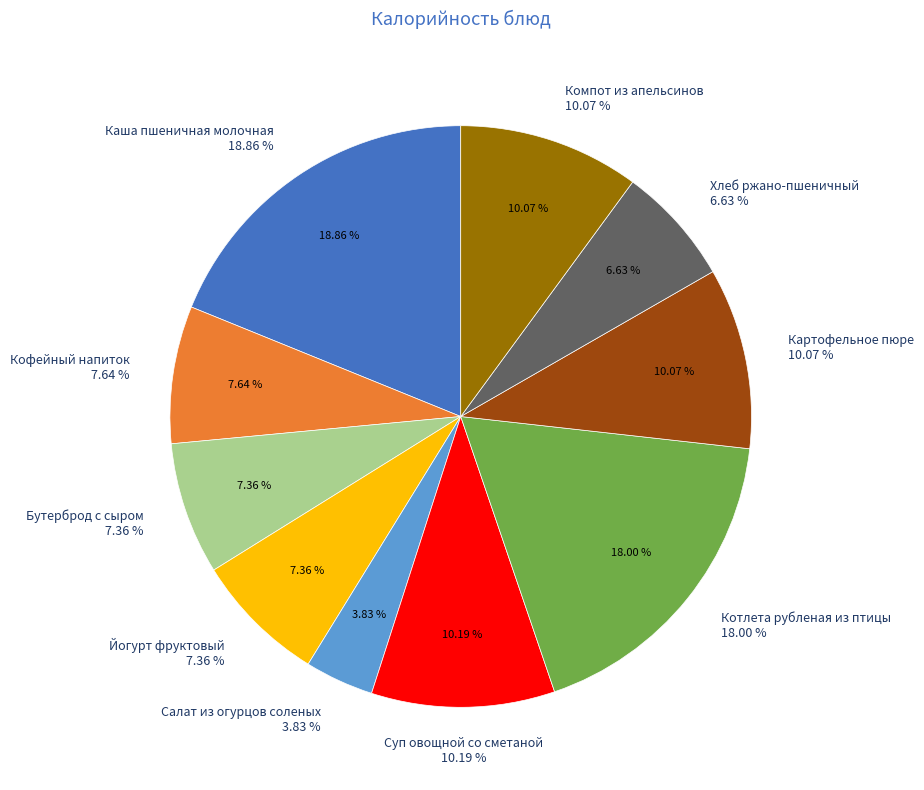

Do Котлета рубленая из птицы and Йогурт фруктовый together represent more than half of the pie?

No